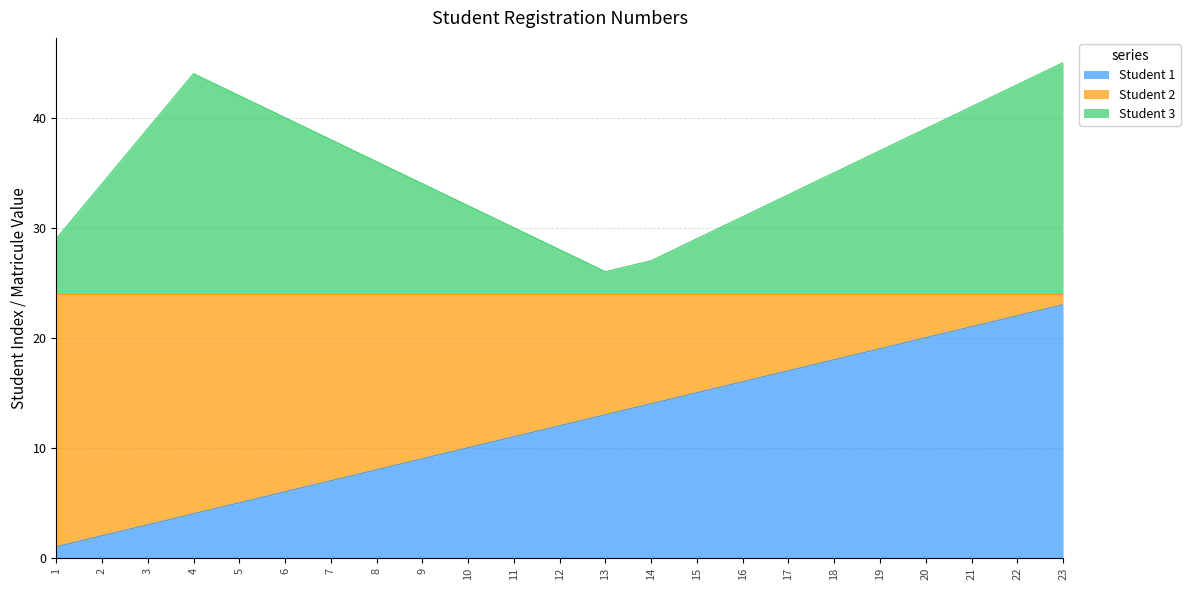

Rank the series by their average value, from lowest to highest.

Student 1, Student 3